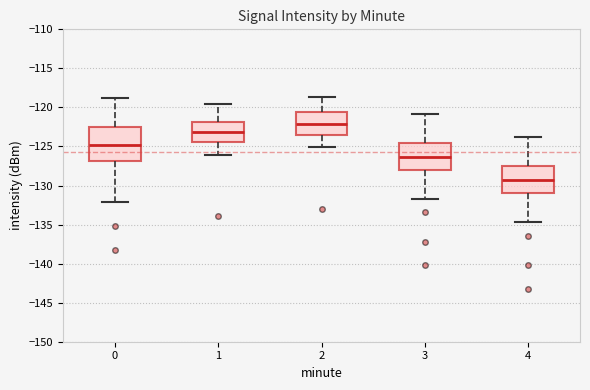

Where does the lower whisker of the box at x = 3 end on the y-axis? The values are not printed on the chart, so give them approximately, as read against the axis.

-131.5